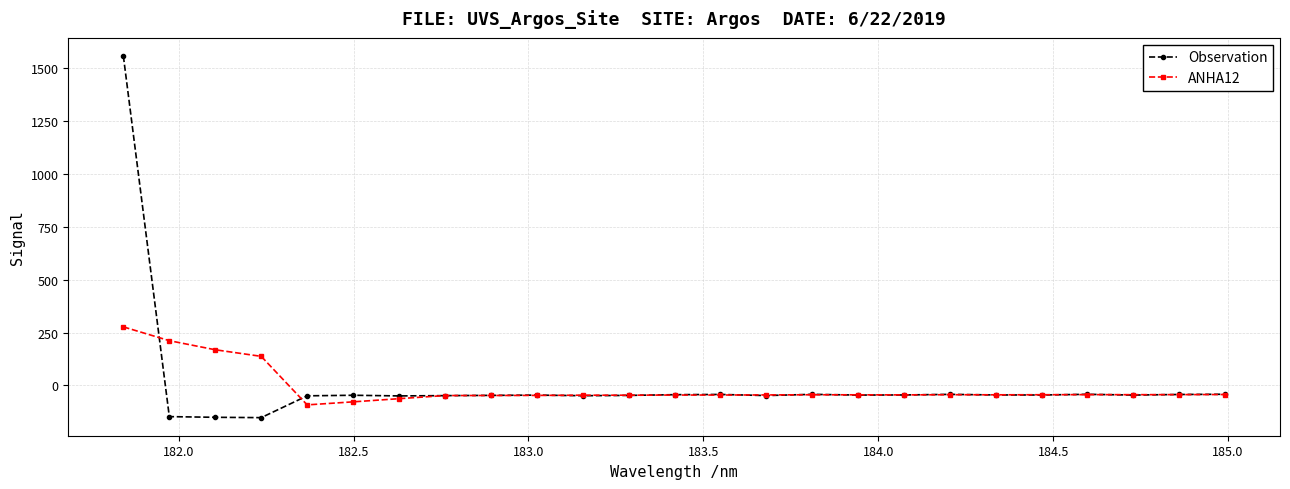

What is the value of the Observation point at the 4th from the left?

-152.5